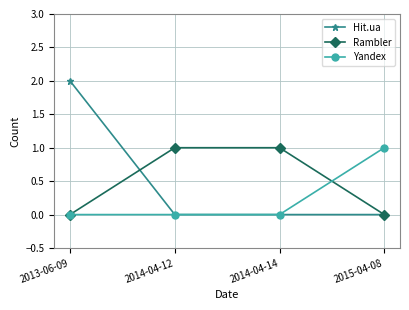

At which category is the sum across all series the highest?

2013-06-09